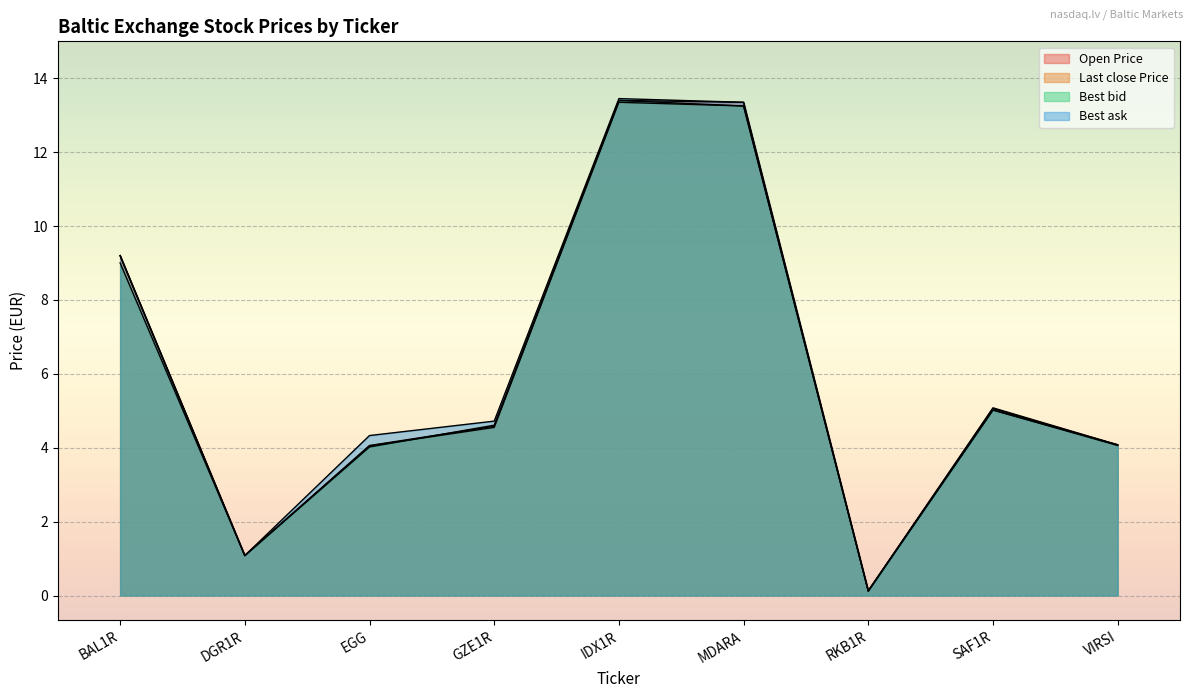

List the series in order of their peak value, highest first.

Best ask, Open Price, Best bid, Last close Price